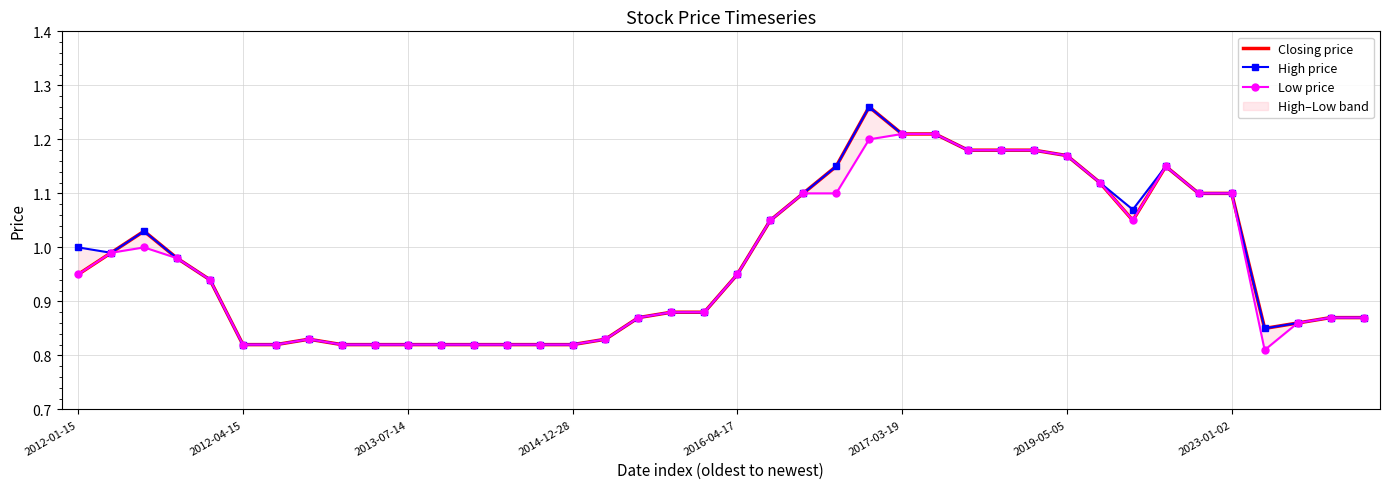

True or false: Closing price has more than 0 interior local peaks.

True